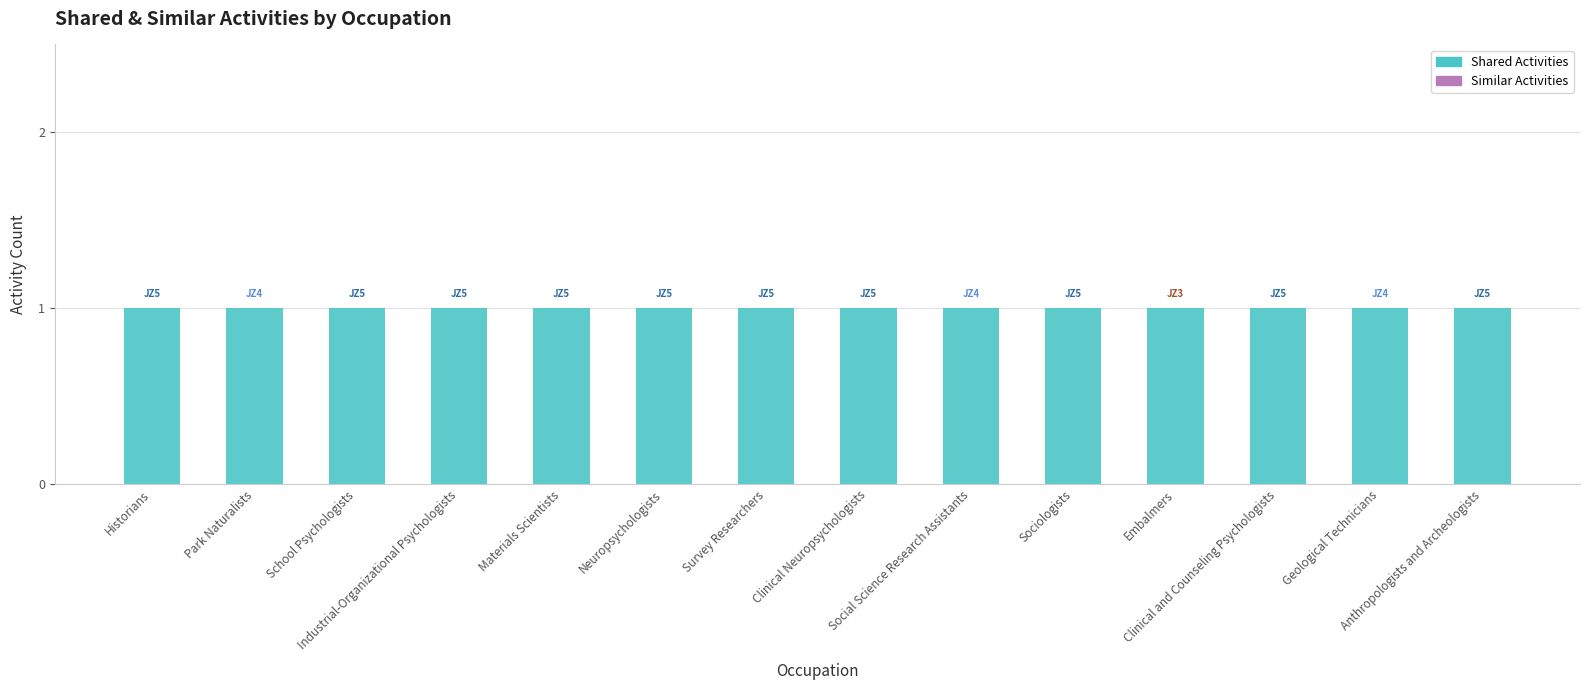

What is the sum of the Shared Activities values at Survey Researchers and Neuropsychologists?

2